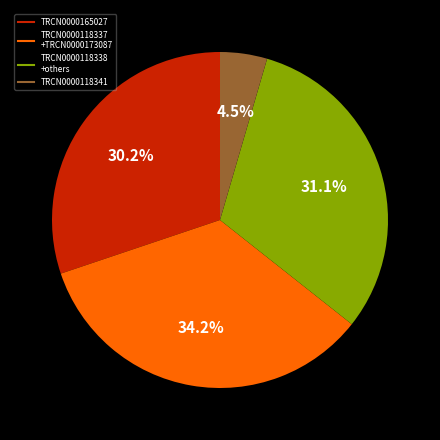

Is there a majority slice in this chart?

No